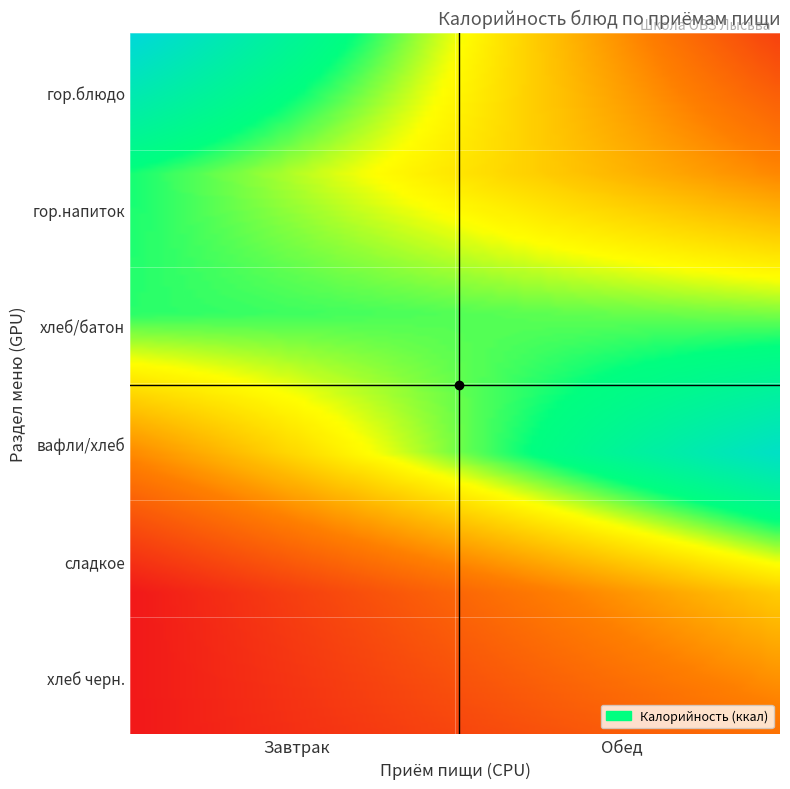

Reading left to right, transcribe all the data shown in this chart.

Завтрак: 0=271	1=186	2=183	3=88	4=0	5=0
Обед: 0=33	1=86	2=170	3=253	4=122	5=71